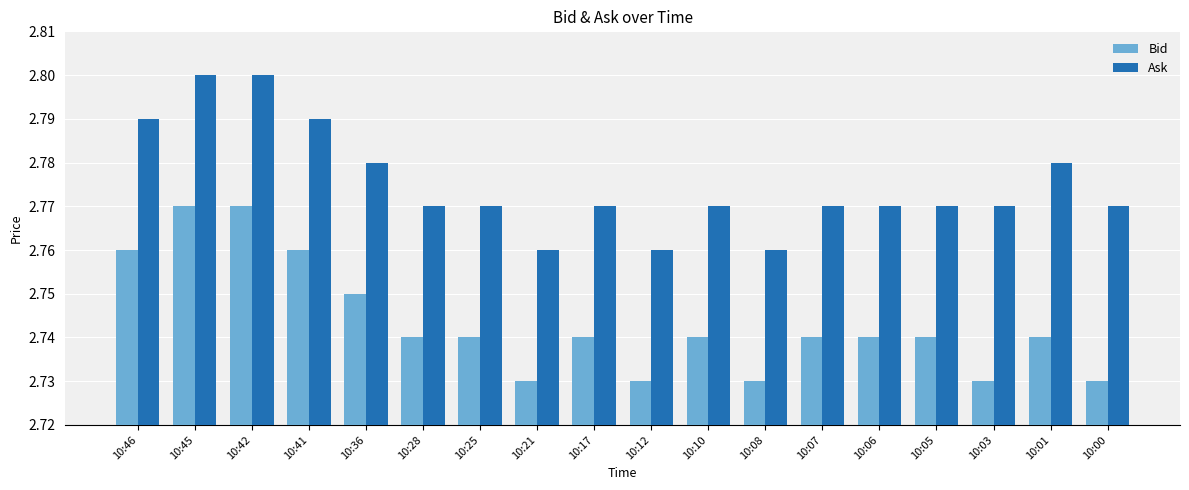

True or false: Ask has a value of 2.8 at 10:17.

True